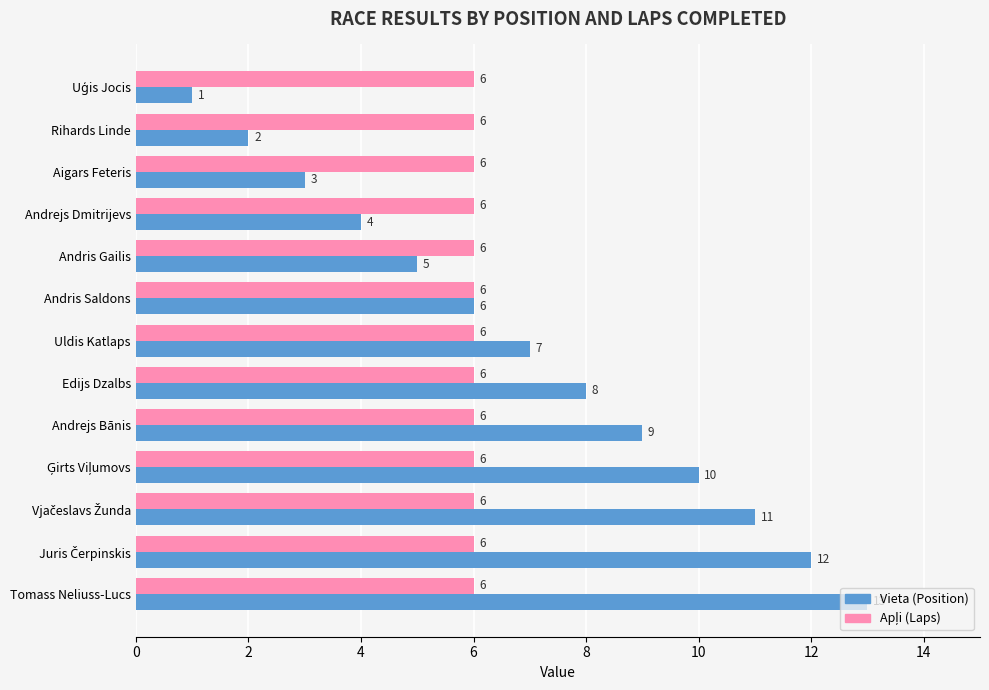

What is the sum of all Vieta (Position) values?

91